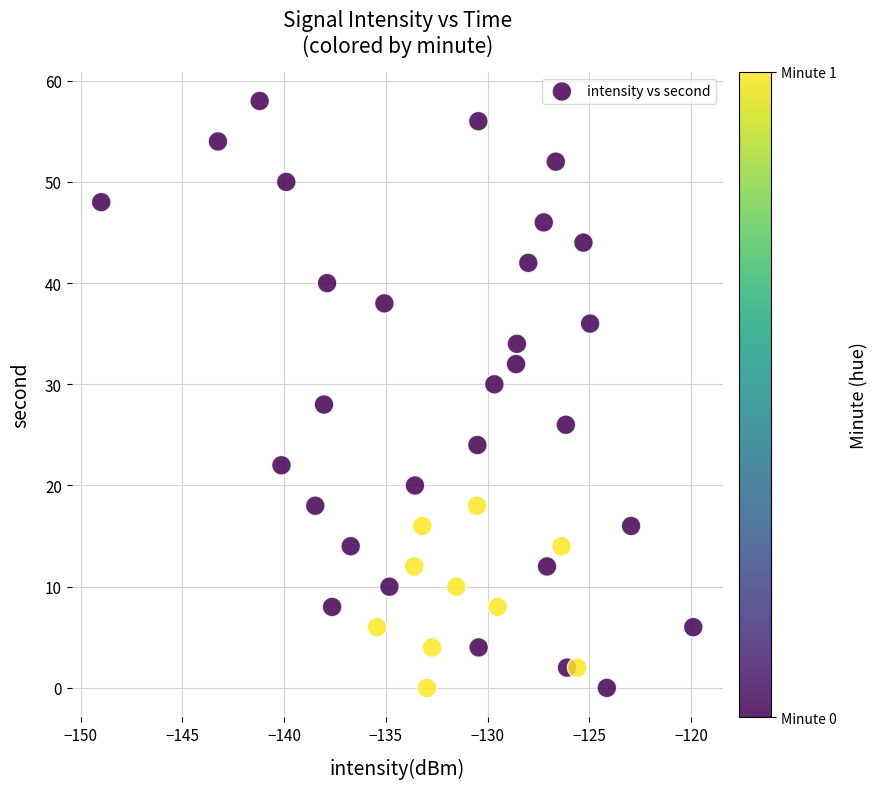

What is the range of Y values (max minus min)?

58